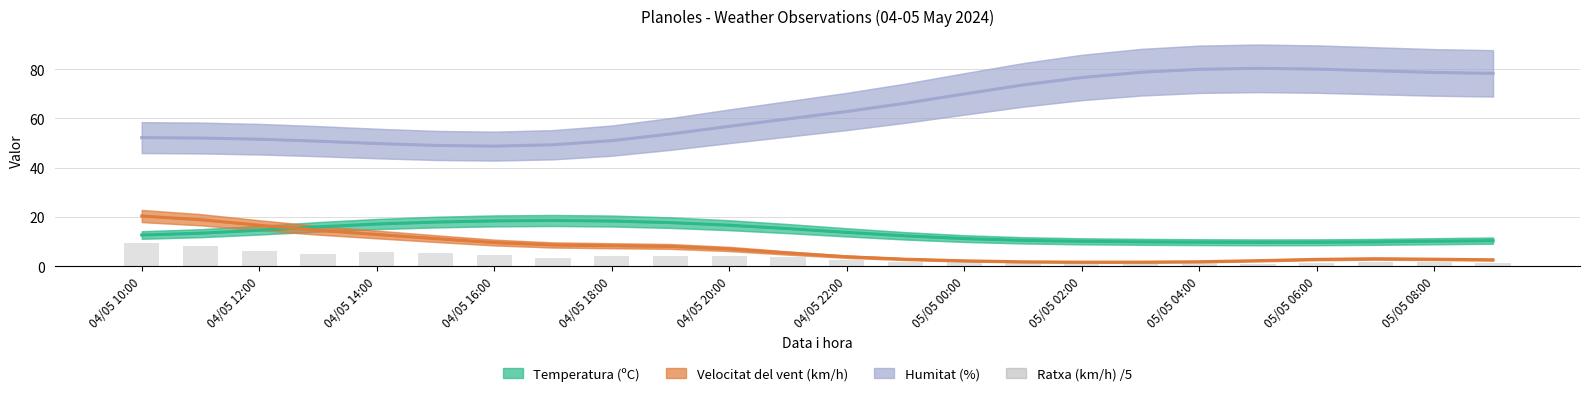

At how many categories does at least one series exceed 34?

24